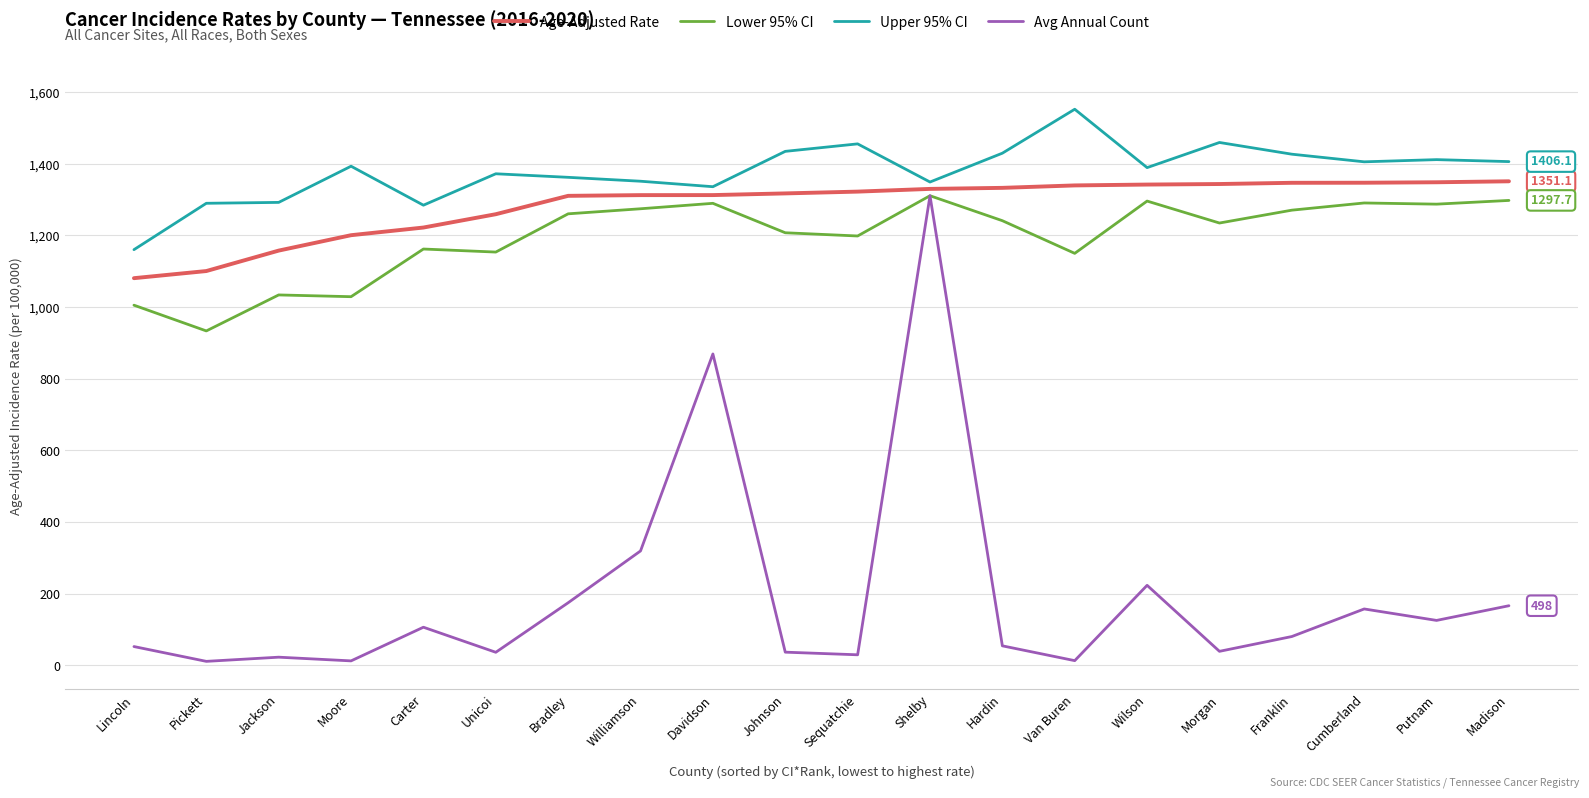

Between Franklin and Madison, which series saw the biggest shift?

Avg Annual Count